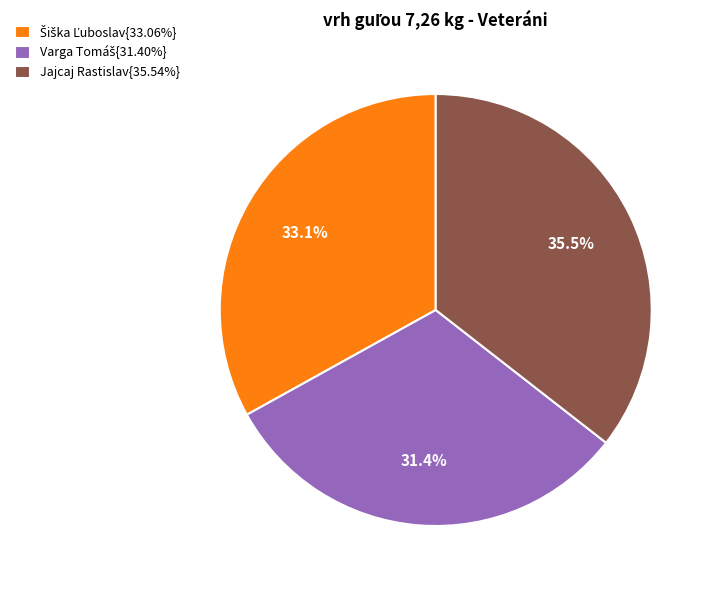

Does any single category account for the majority?

No